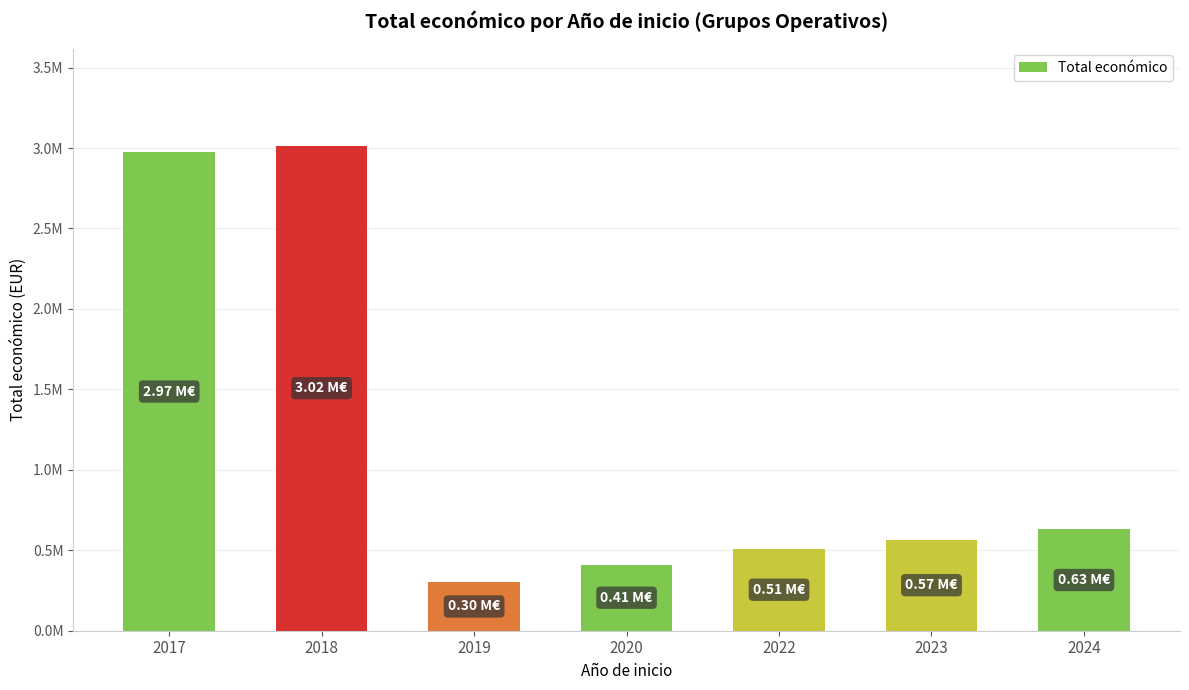

List the labels in order of value, largest first.

2018, 2017, 2024, 2023, 2022, 2020, 2019